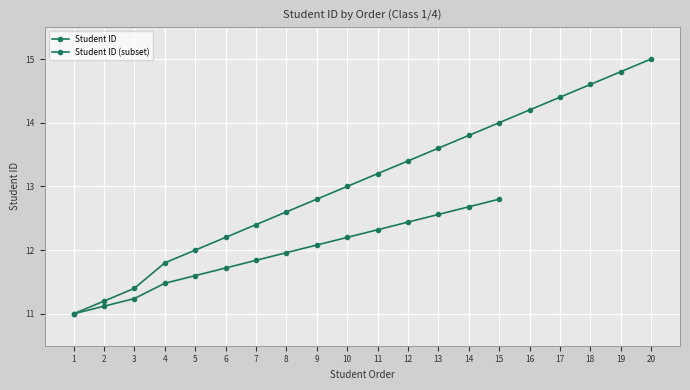

Rank the categories by value from highest to lowest.

20, 19, 18, 17, 16, 15, 14, 13, 12, 11, 10, 9, 8, 7, 6, 5, 4, 3, 2, 1